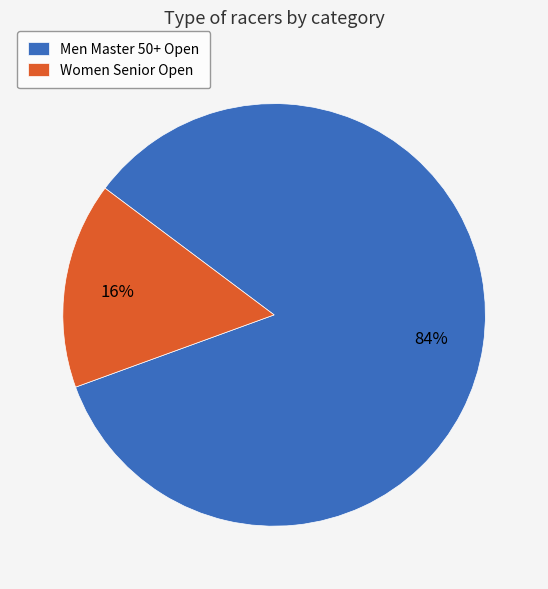

True or false: Men Master 50+ Open accounts for 84% of the total.

True